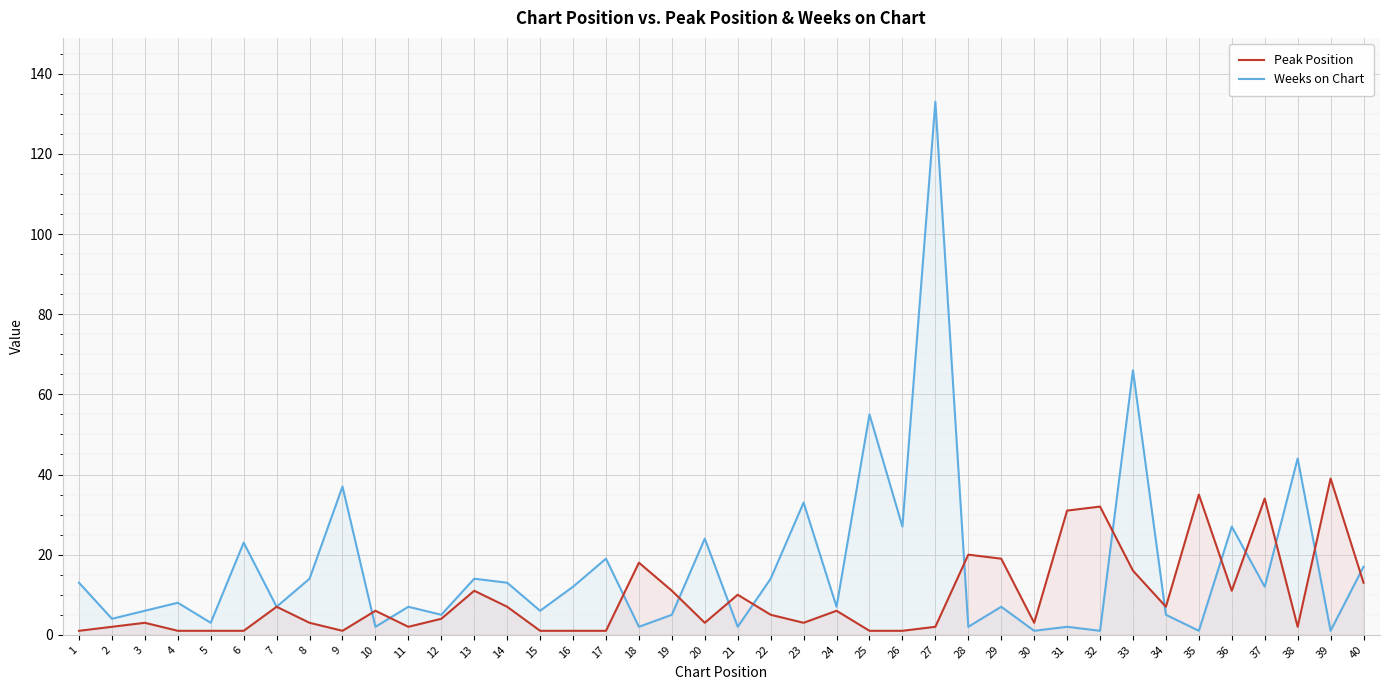

How many data points in Weeks on Chart are less than 8?

20